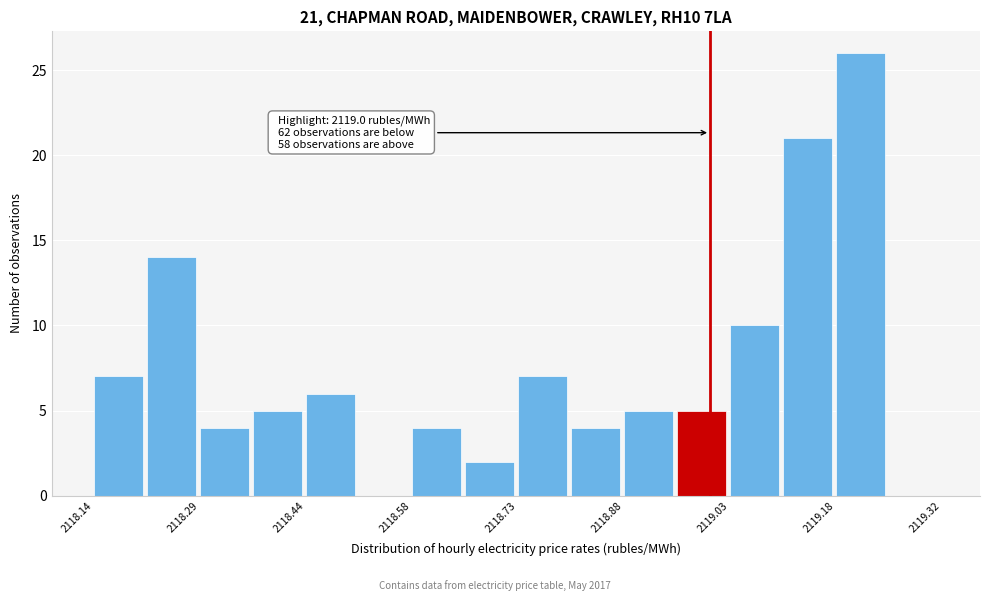

Read against the x-axis, roughly where is the centre of the tallest bar?

2119.22